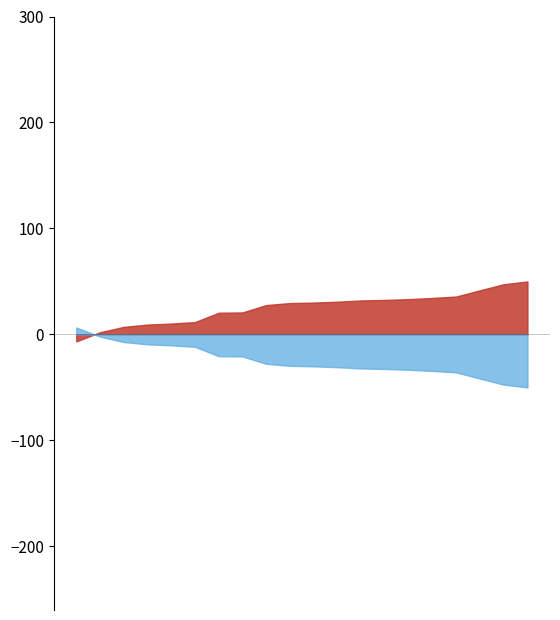

What is the maximum value shown in the chart?

50.0